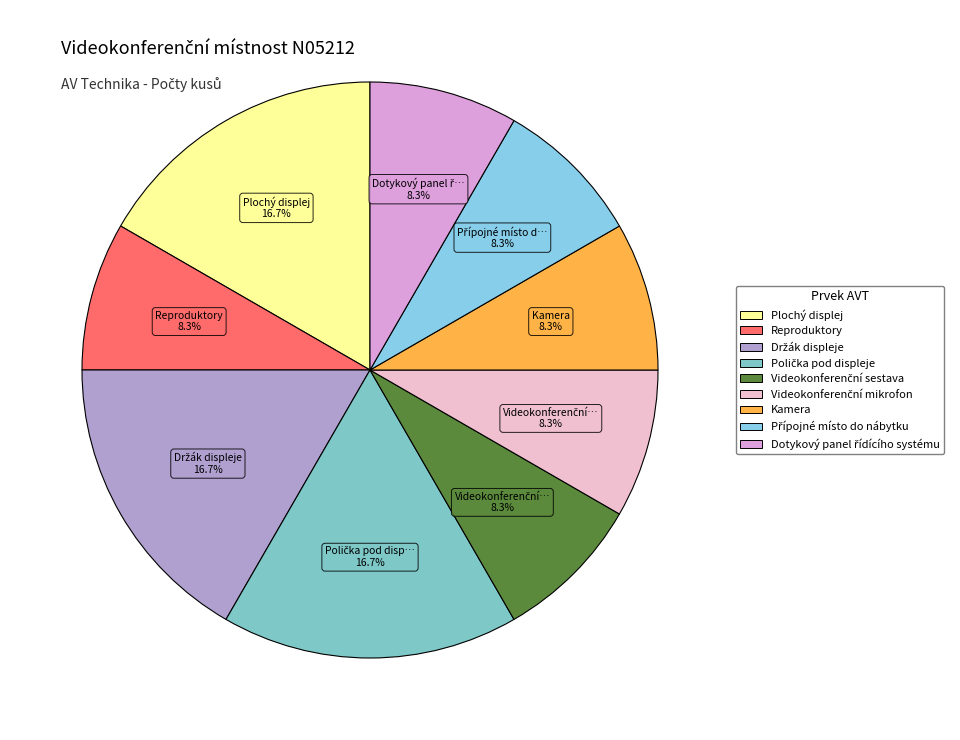

To the nearest percent, what portion does Dotykový panel řídícího systému represent?

8%